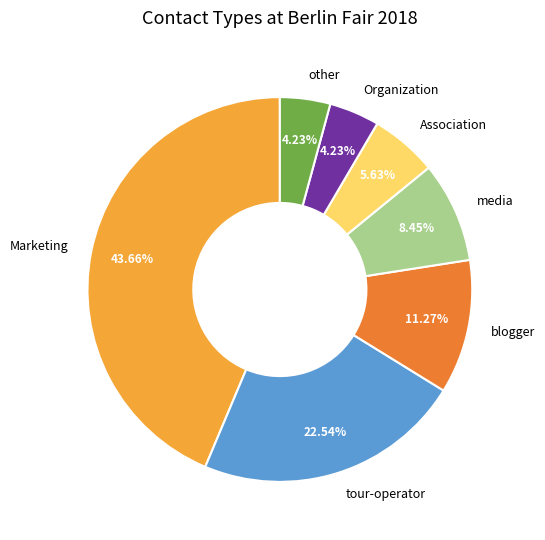

Which has a higher value, Marketing or media?

Marketing